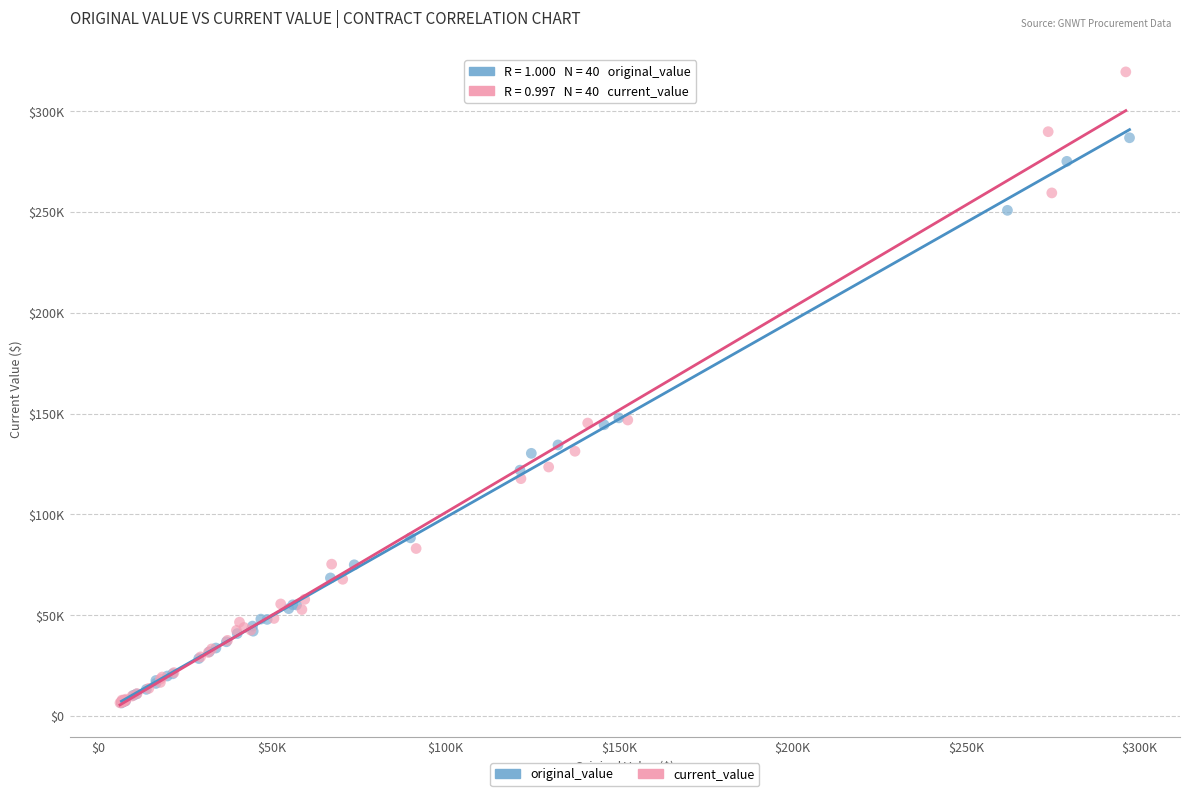

What are all the series names shown in the legend?

original_value, current_value